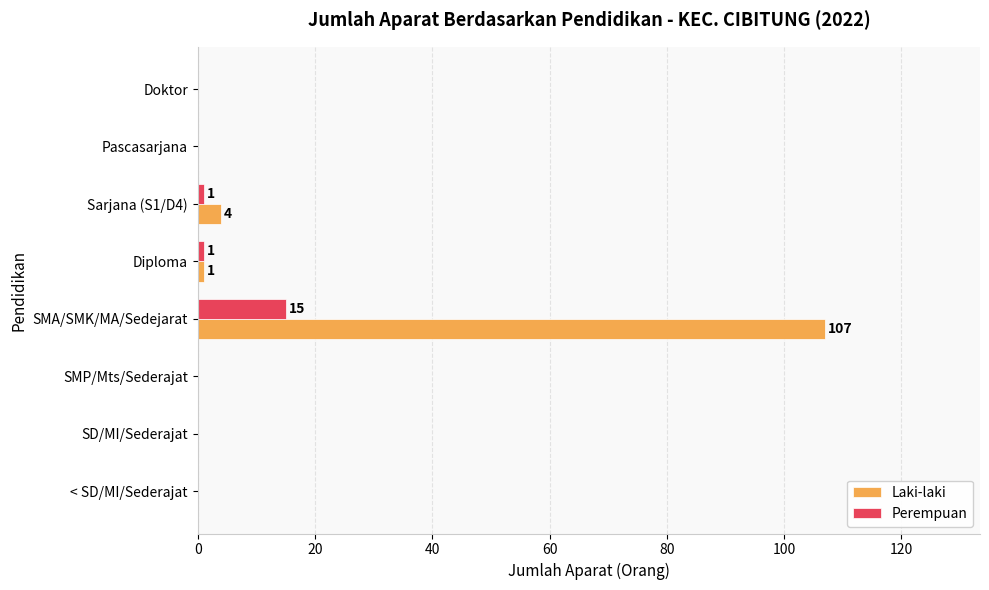

At which label is Laki-laki closest to 53?

Sarjana (S1/D4)